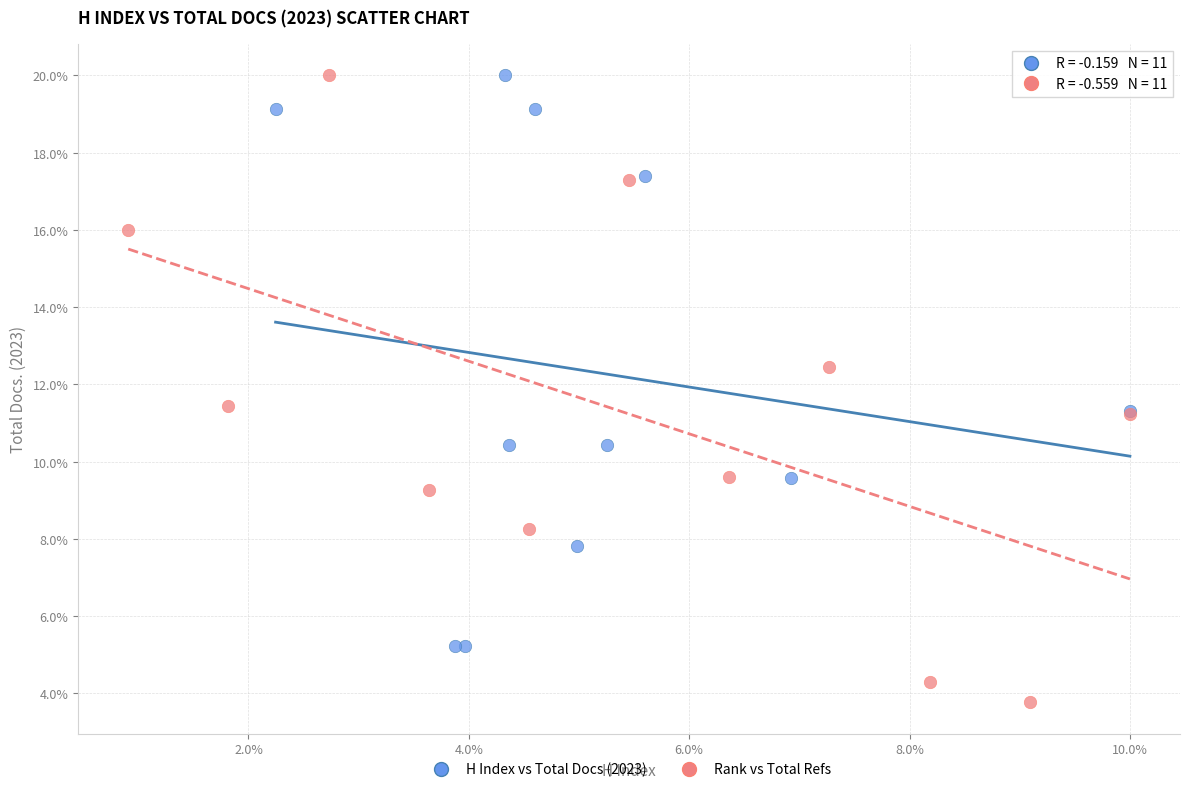

What are all the series names shown in the legend?

H Index vs Total Docs (2023), Rank vs Total Refs